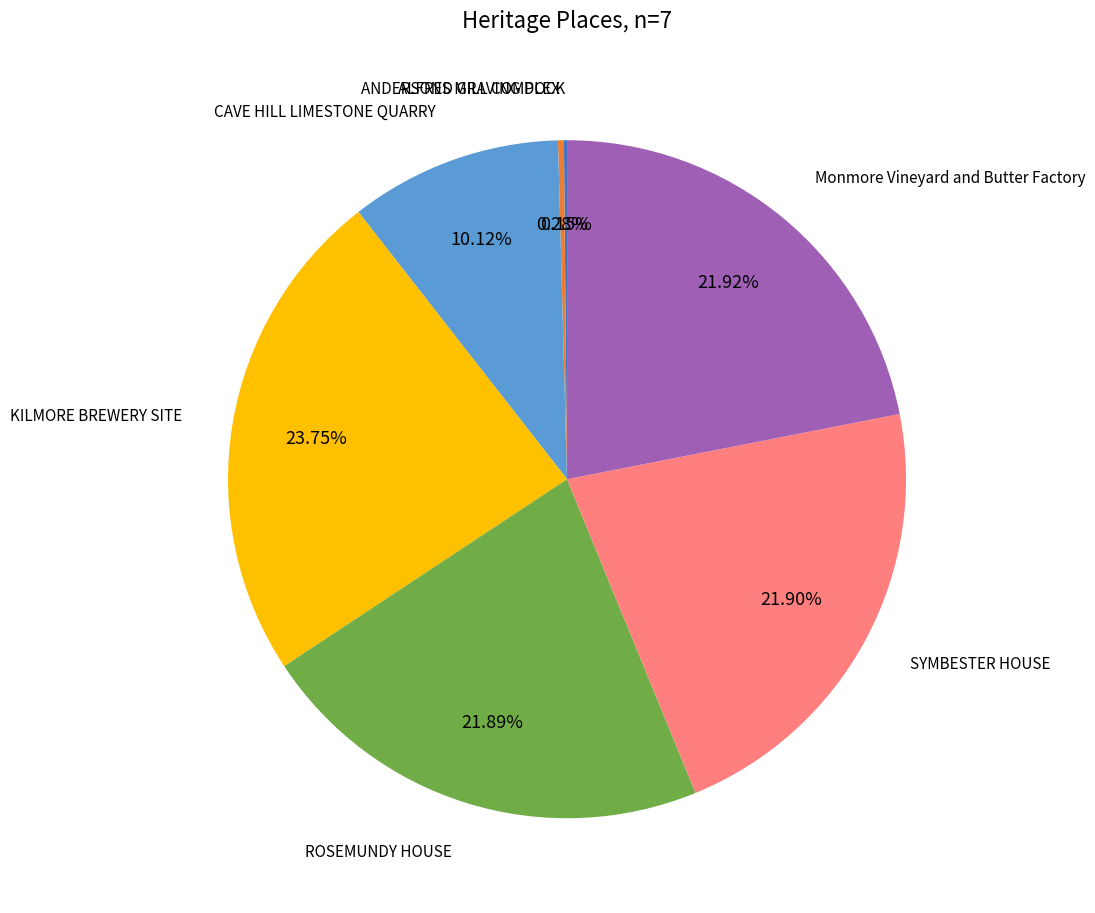

Is there any slice that represents more than half of the pie?

No